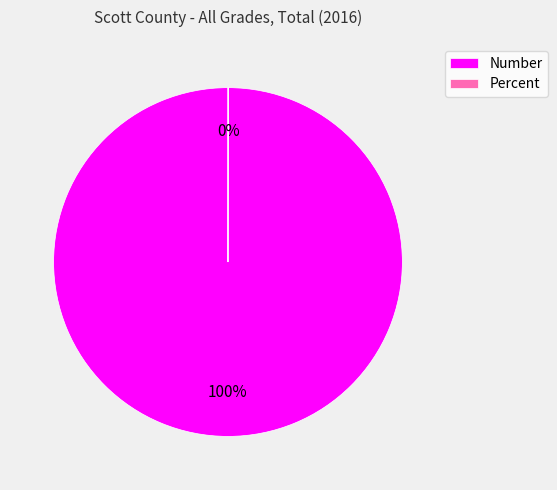

To the nearest percent, what percentage of the pie is Number?

100%